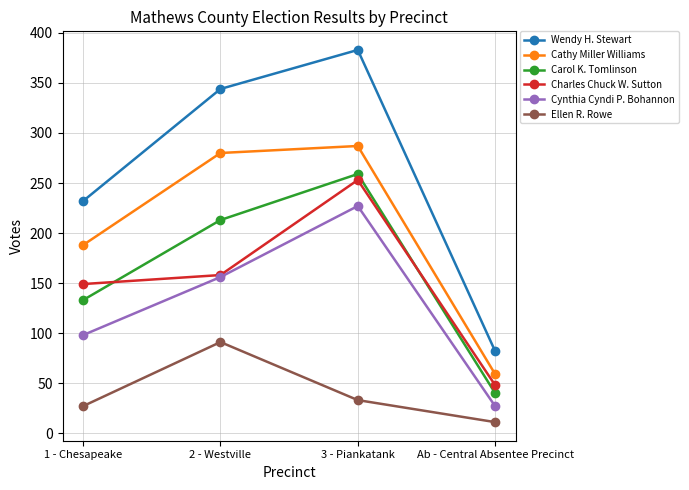

How many Cynthia Cyndi P. Bohannon values are between 98 and 227?

3